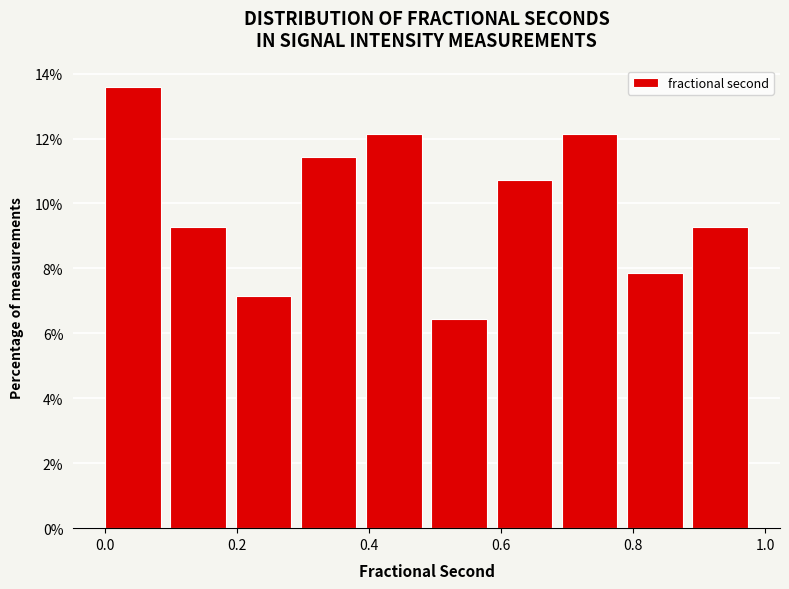

Over which range of the x-axis is the bar tallest?

0.00 to 0.10